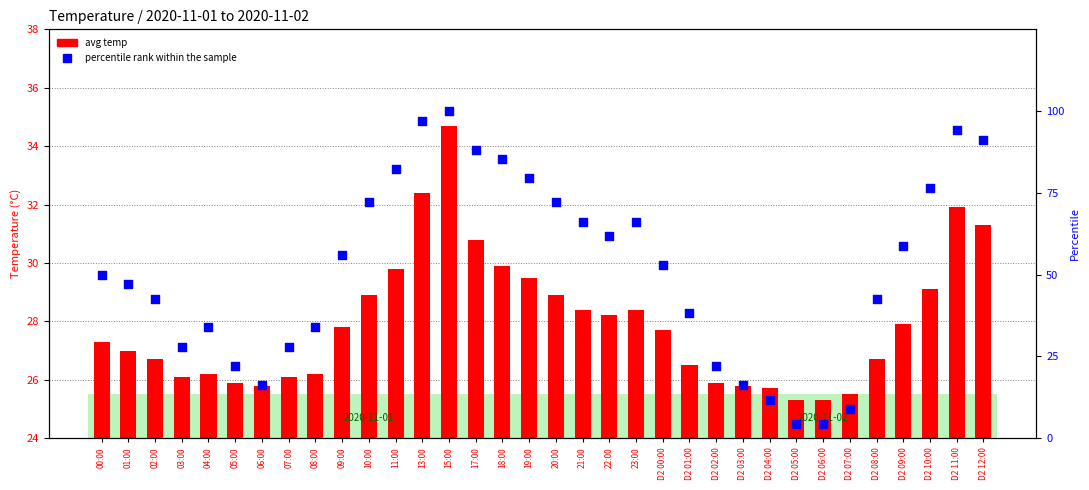

Is the value of percentile rank within the sample at D2 11:00 greater than the value of avg temp at 07:00?

Yes